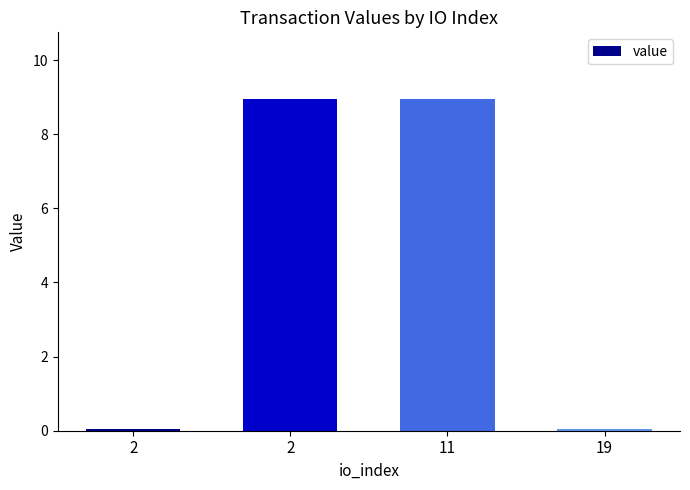

How many data points are less than 8?

2